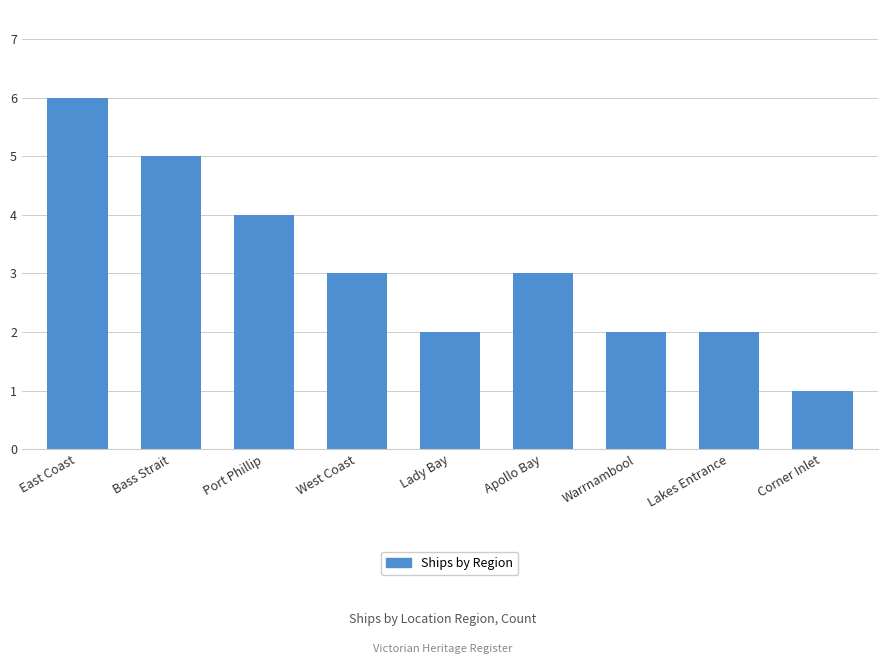

How many data points are less than 3?

4